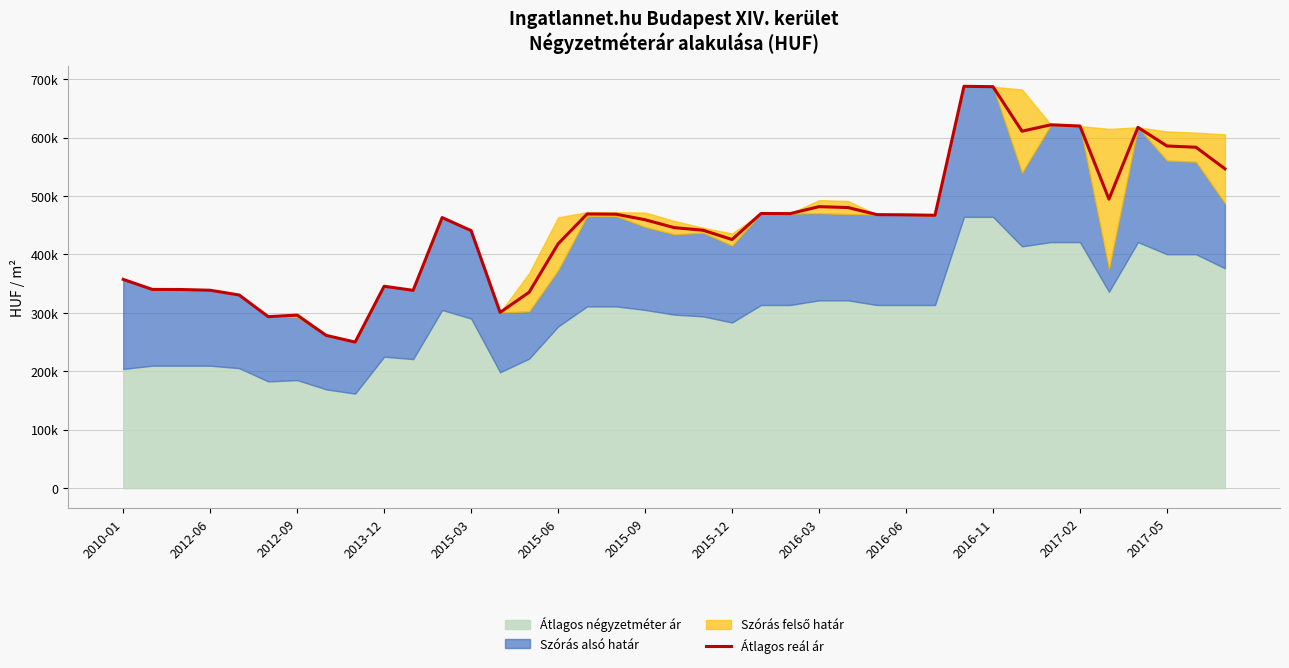

Between 38 and 2015-09, which is larger?

38